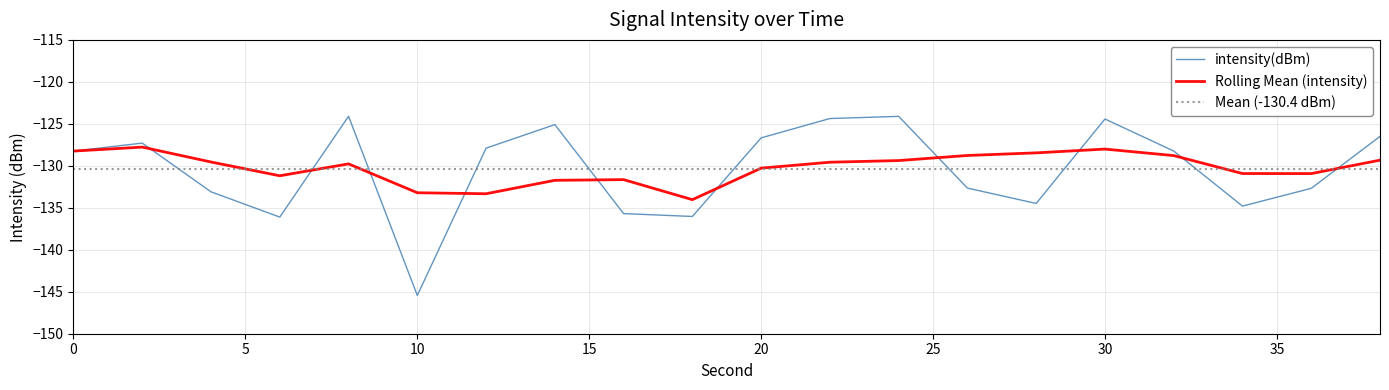

Rank the series by their maximum value, from lowest to highest.

Mean (-130.4 dBm), Rolling Mean (intensity), intensity(dBm)